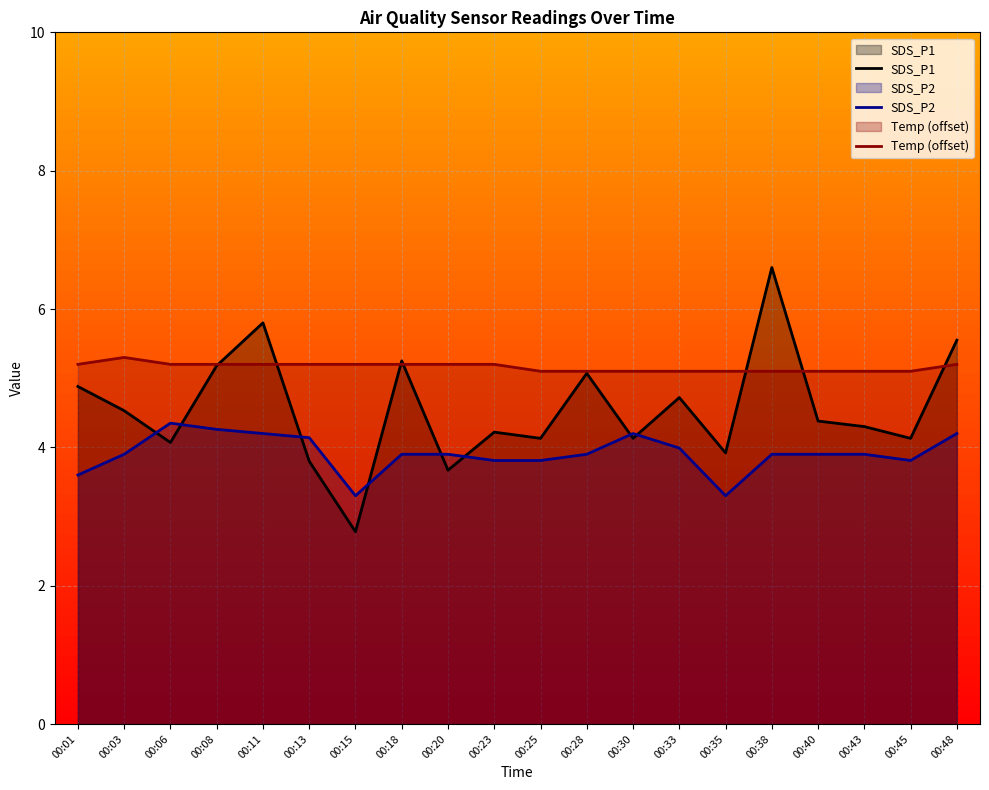

What is the total value across all series at 00:20?

12.8